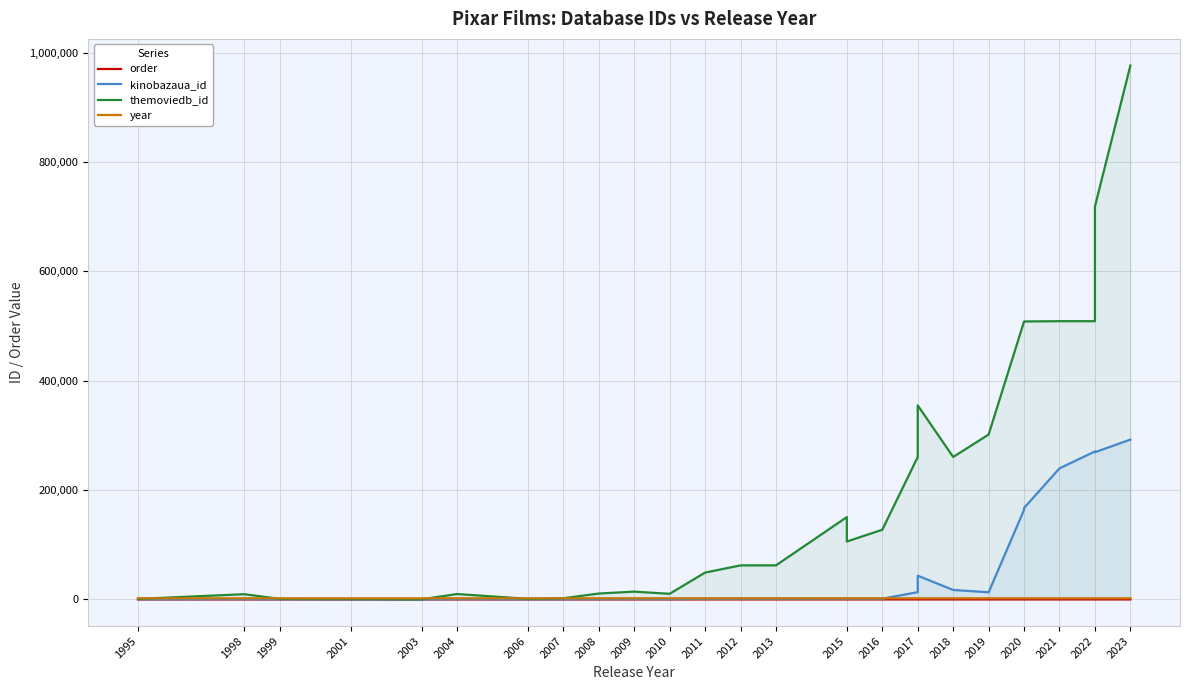

How many values in the order series are below 14?

13